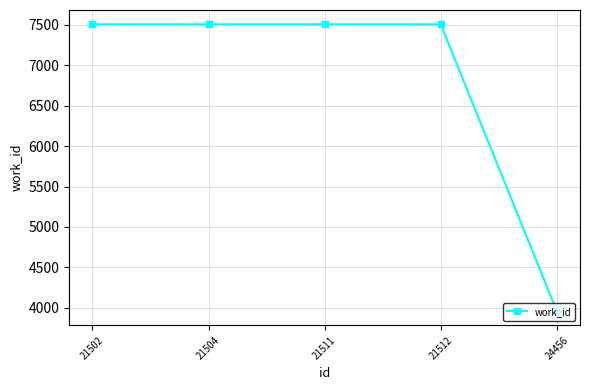

True or false: the data shows 7507 at 21511.

True